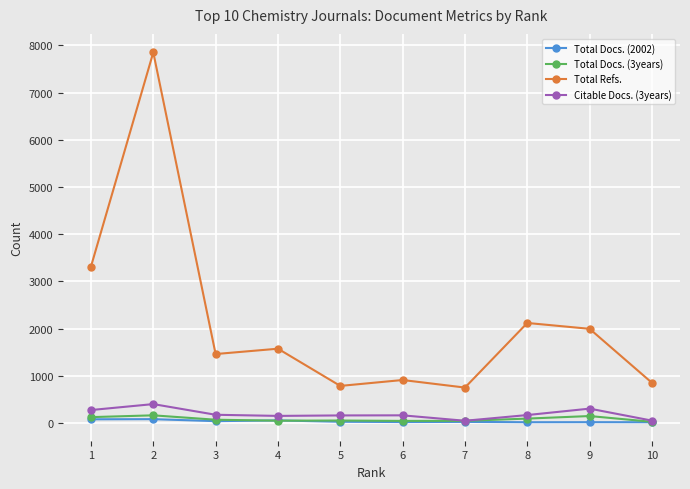

What is the sum of all Total Docs. (2002) values?

390